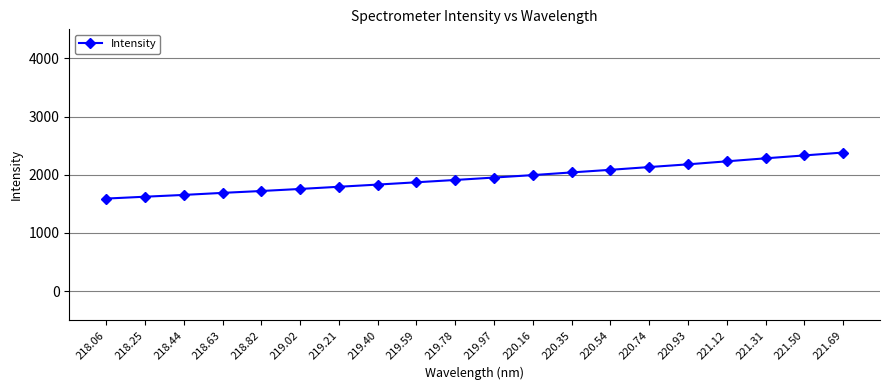

What is the value of the 7th point from the left?

1793.4